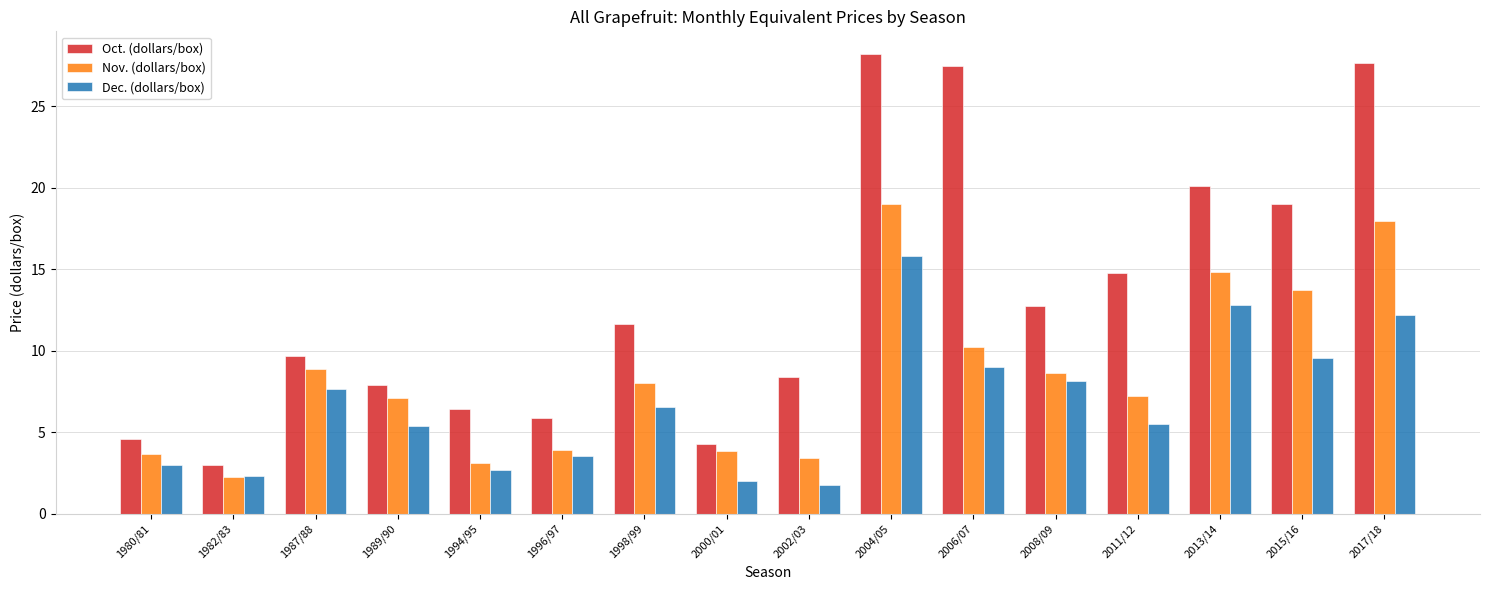

What value does the Nov. (dollars/box) series have at 2017/18?

18.0